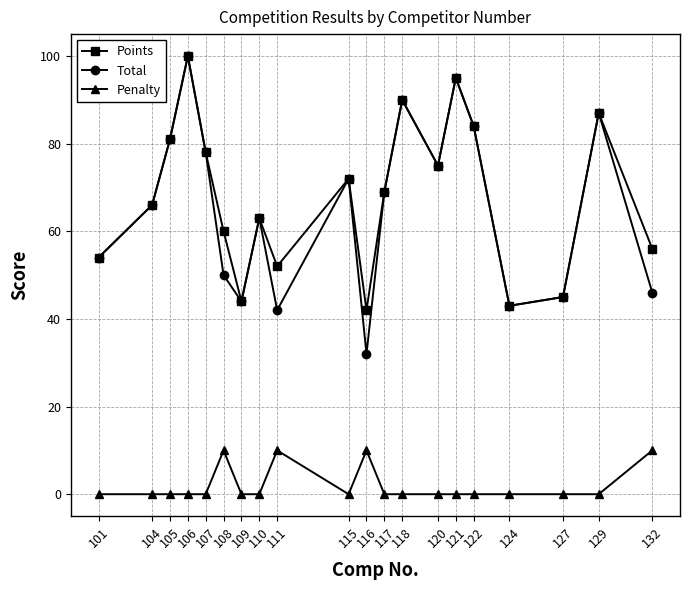

True or false: Total and Penalty cross at least once.

False